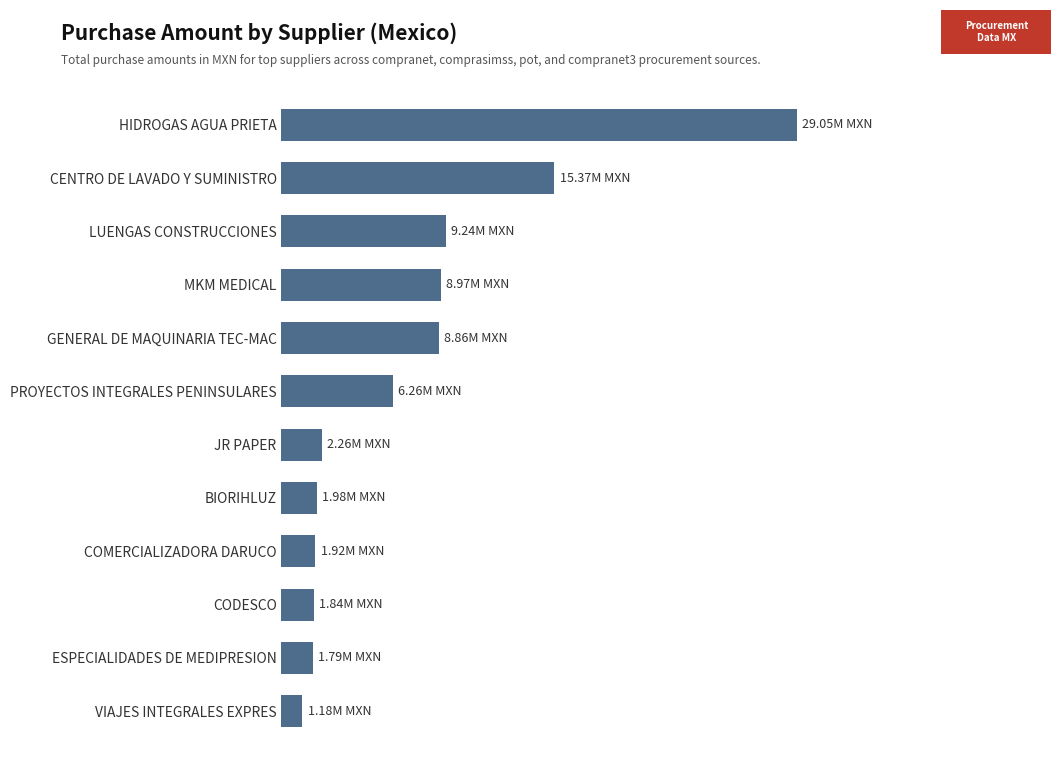

Are the bars horizontal?

Yes